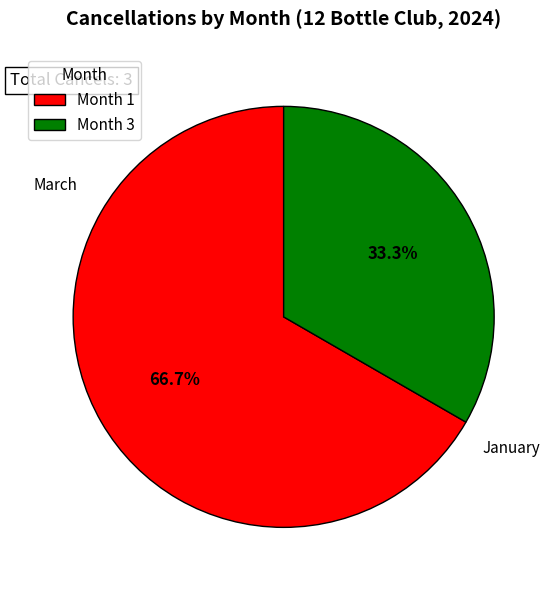

What is the smallest slice in the pie chart?

Month 3